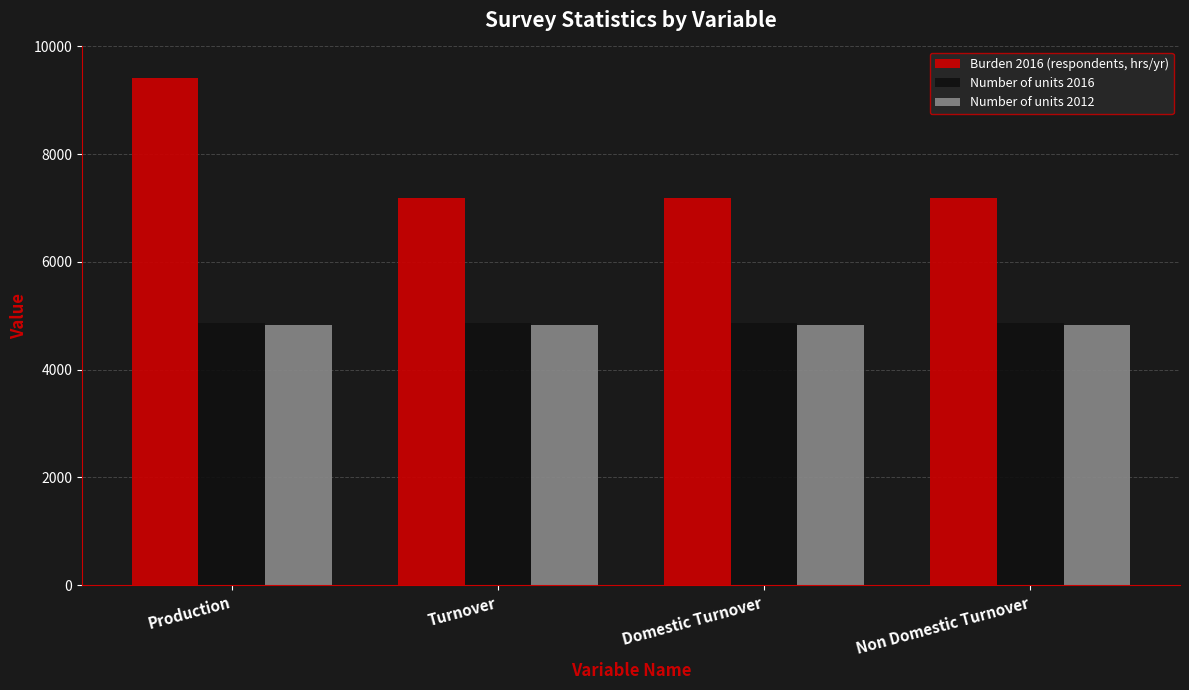

What is the sum of all Number of units 2012 values?

19304